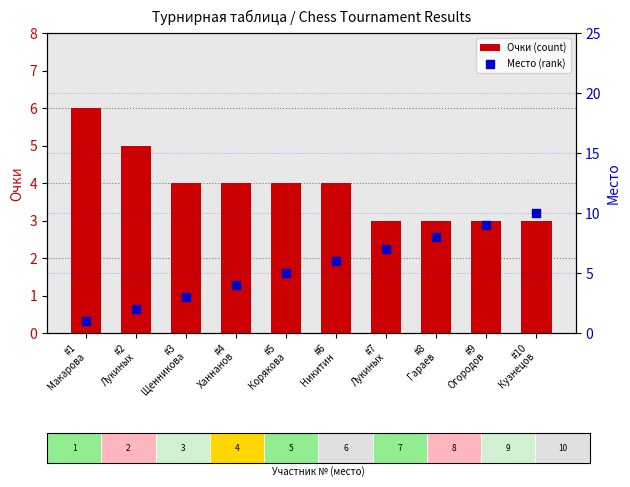

Which series has the largest total across all categories?

Место (rank)